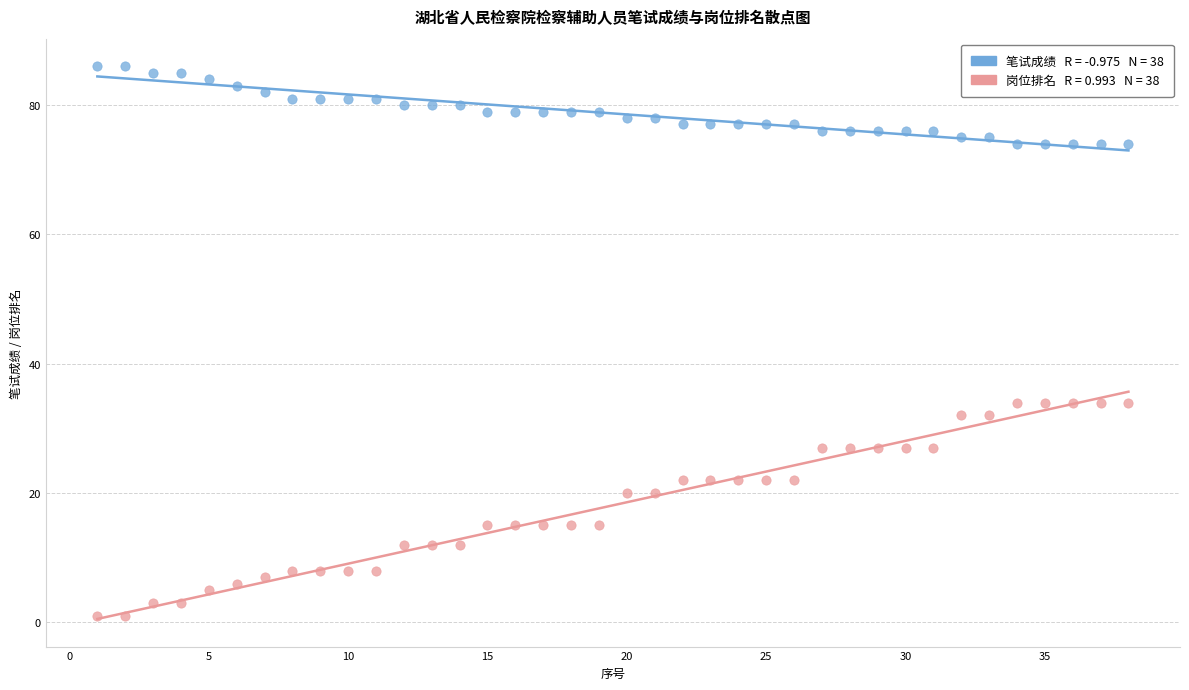

Across all data points, what is the range of Y values (max minus min)?

85